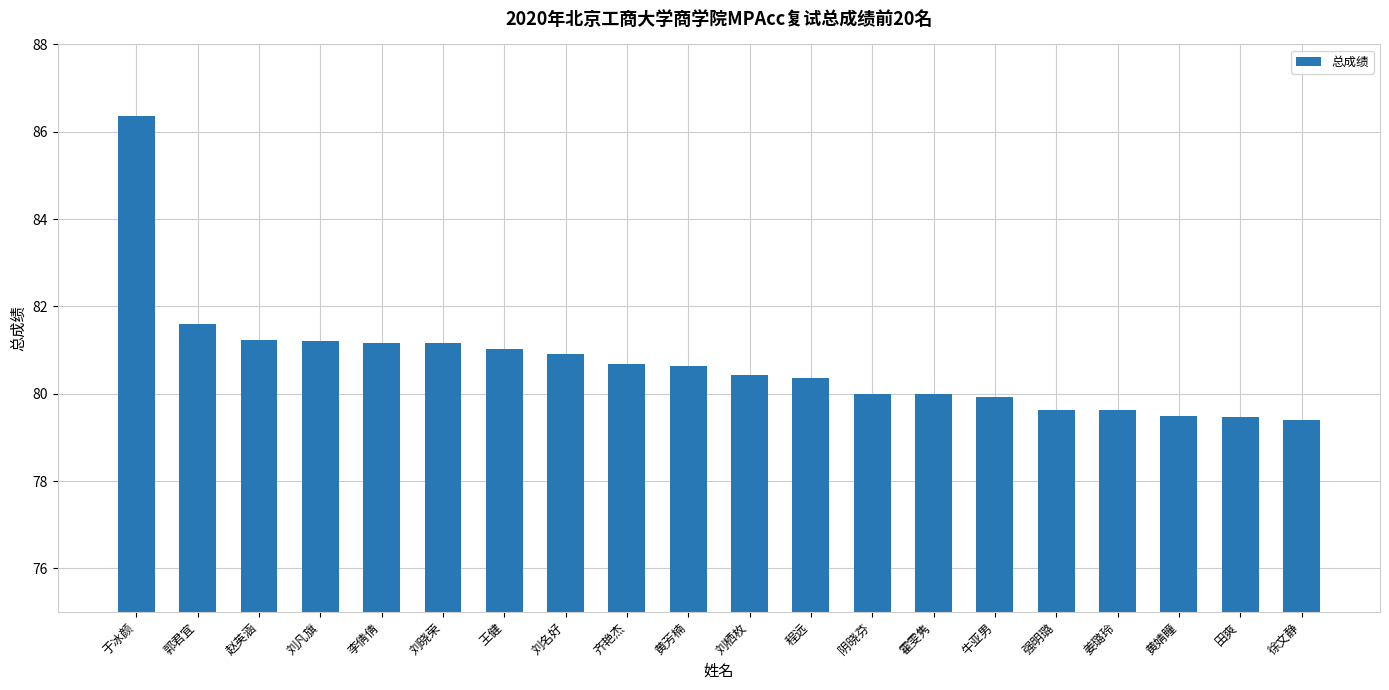

Where is the data nearest to the value 82?

郭君宜